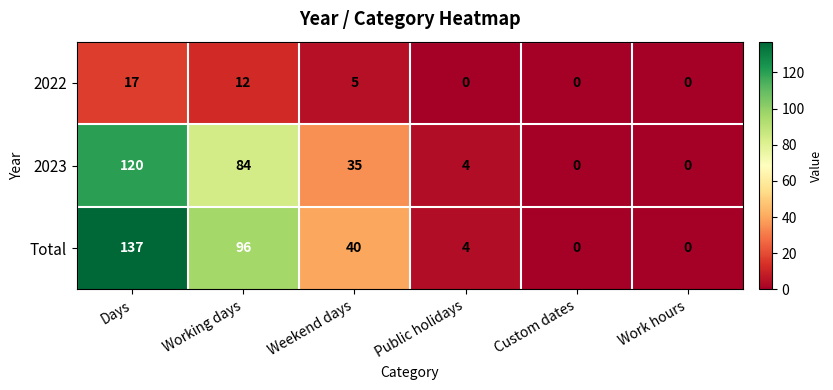

Reading right to left, transcribe all the data shown in this chart.

2022: 0	0	0	5	12	17
2023: 0	0	4	35	84	120
Total: 0	0	4	40	96	137